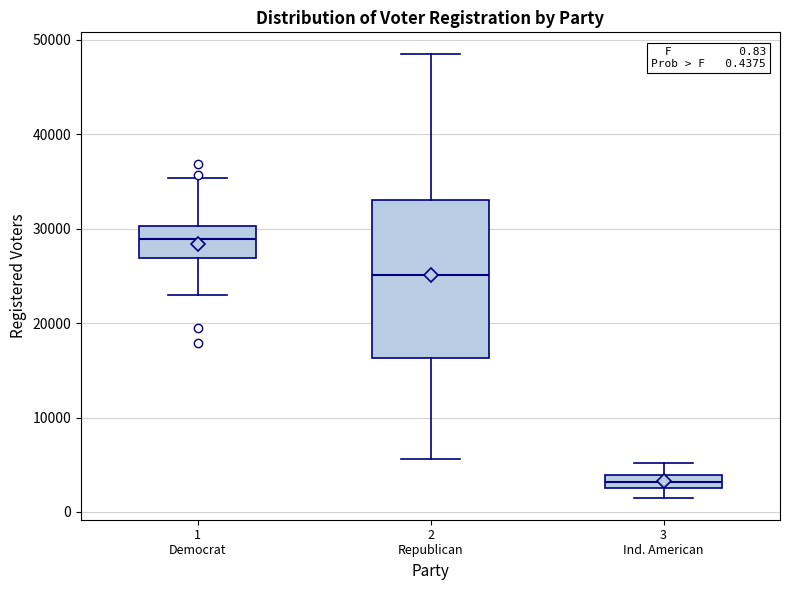

Which box's median line is the lowest?

3 Ind. American